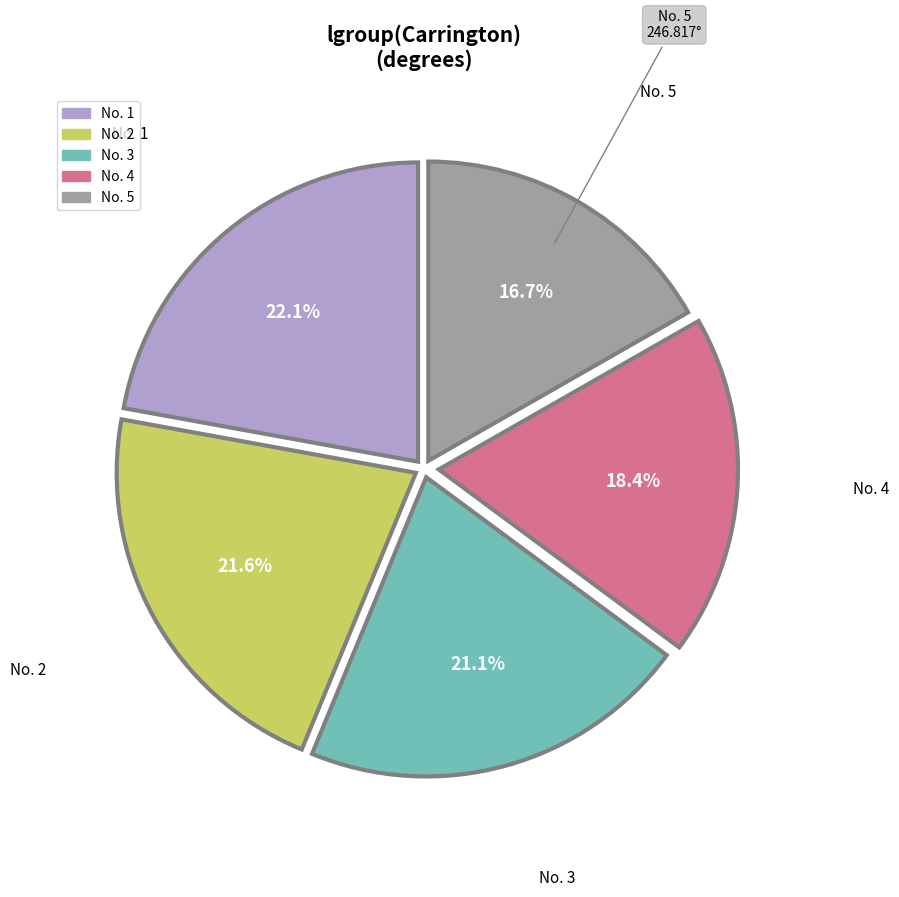

Does any single category account for the majority?

No